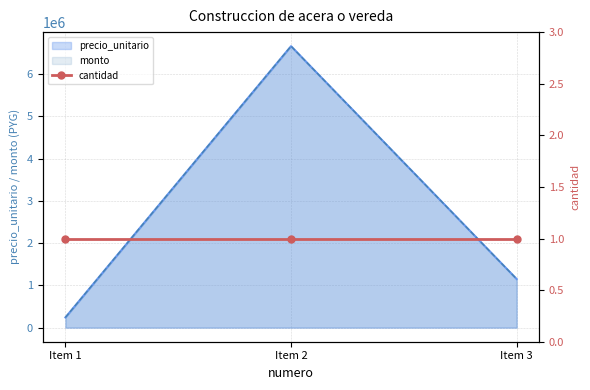

Which series has the widest spread of values?

precio_unitario